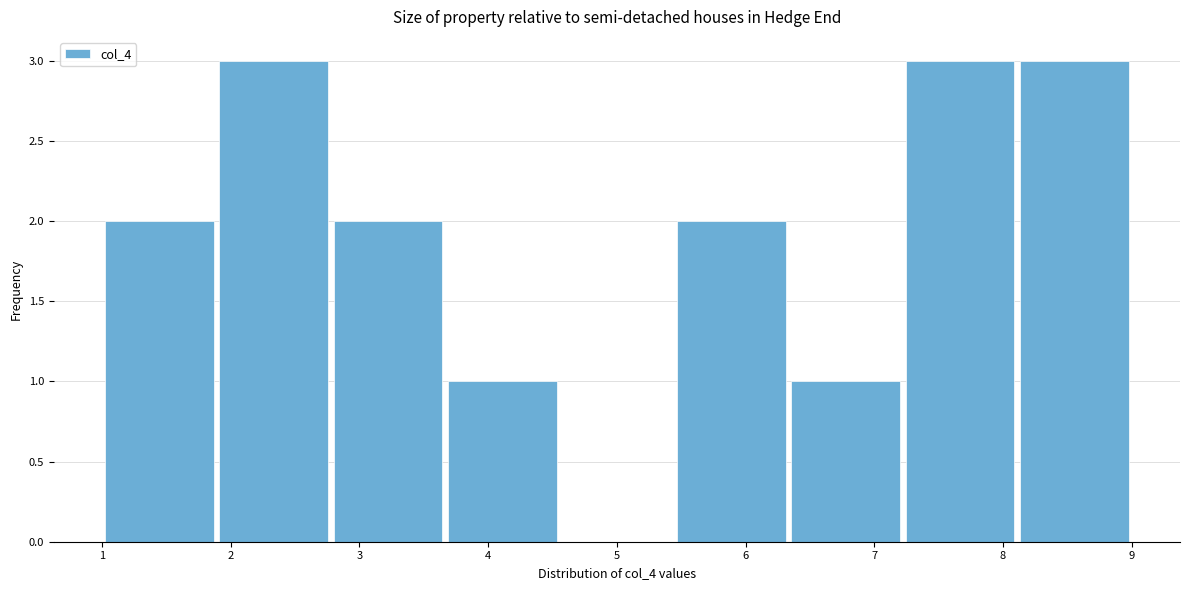

How tall is the bar that spans 1.9 to 2.8 on the x-axis? Neither the bar edges nor the heights are printed on the chart, so give them approximately, as read against the axes.

3